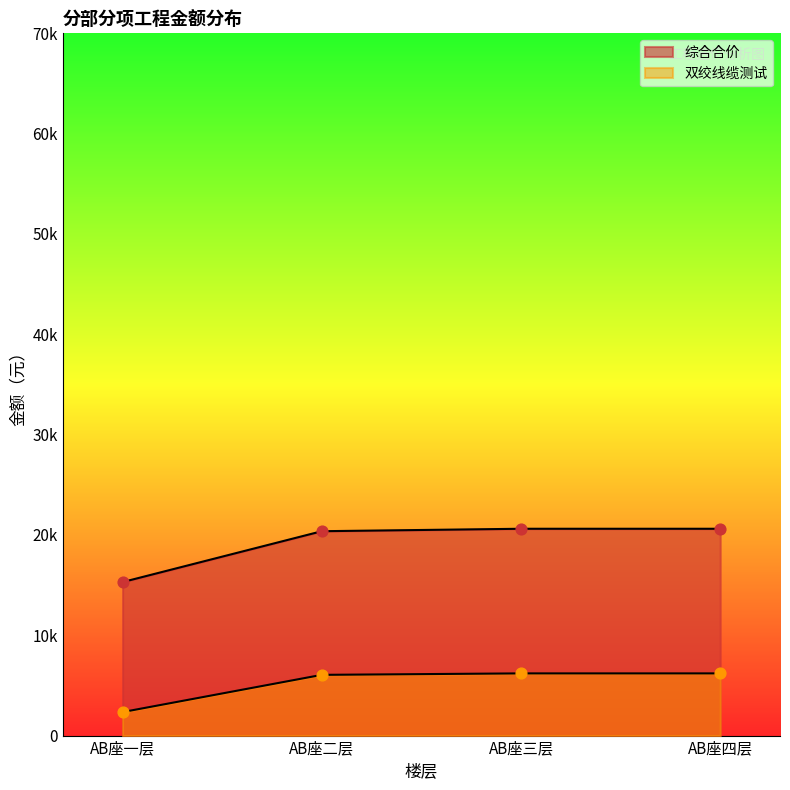

Which series reaches the minimum Y coordinate?

双绞线缆测试